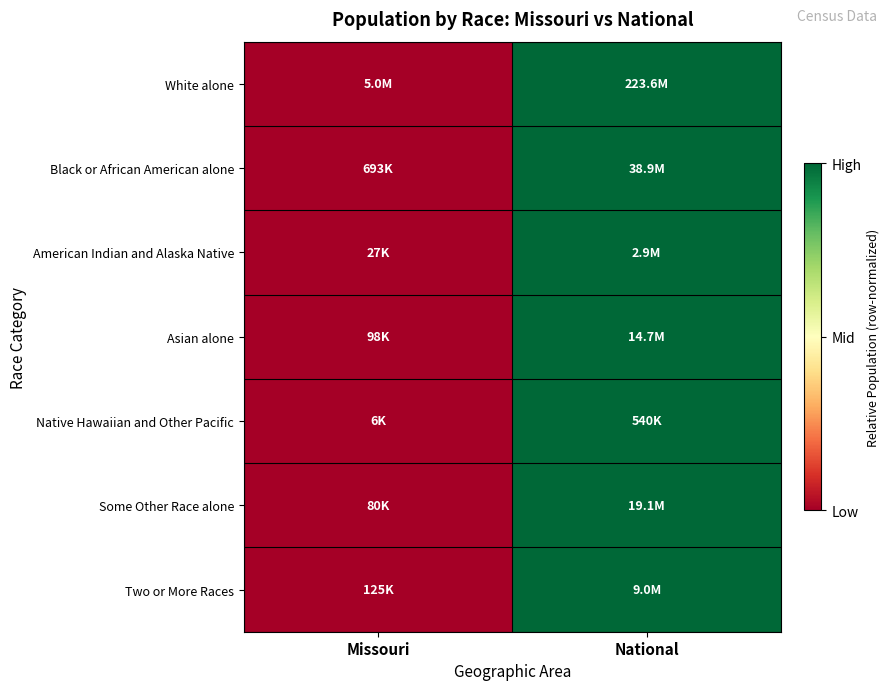

Rank the series by their maximum value, from lowest to highest.

White alone, Black or African American alone, American Indian and Alaska Native, Asian alone, Native Hawaiian and Other Pacific, Some Other Race alone, Two or More Races